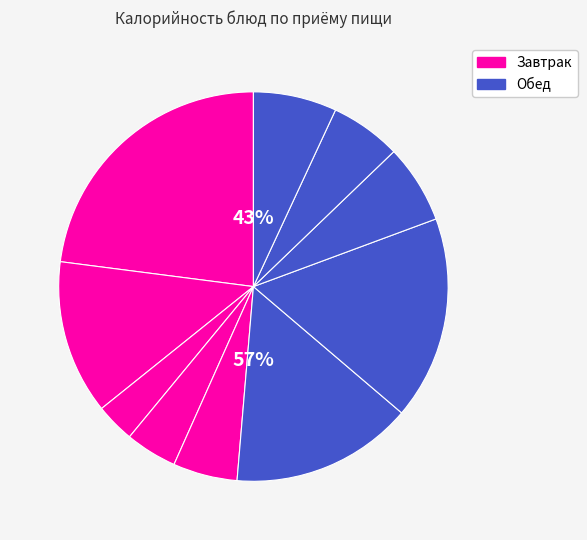

Is it true that Хлеб Дарницкий is 1% of the pie?

False